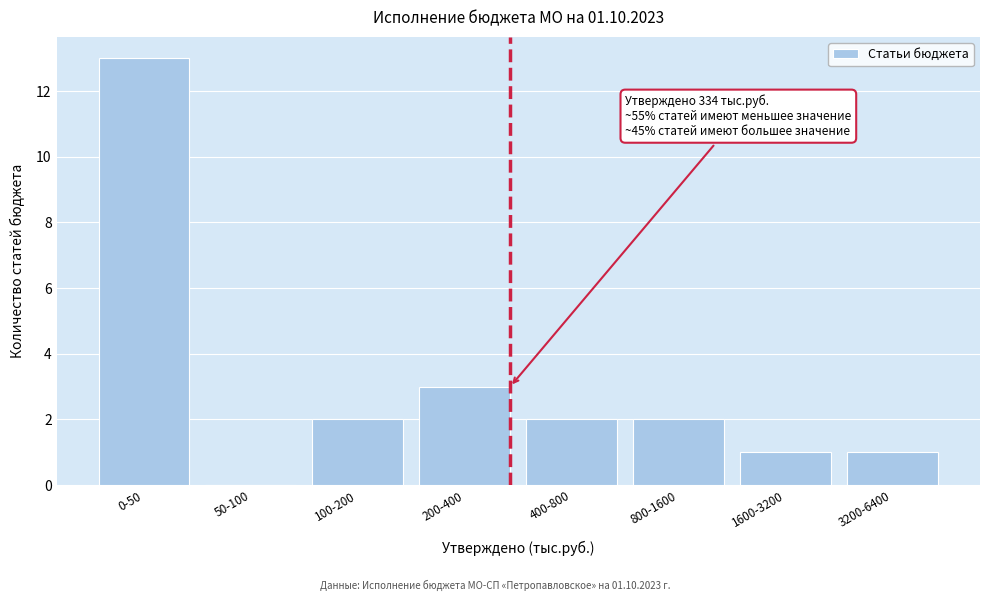

Reading right to left, what are all the values shown in this chart?

3200-6400=1	1600-3200=1	800-1600=2	400-800=2	200-400=3	100-200=2	50-100=0	0-50=13